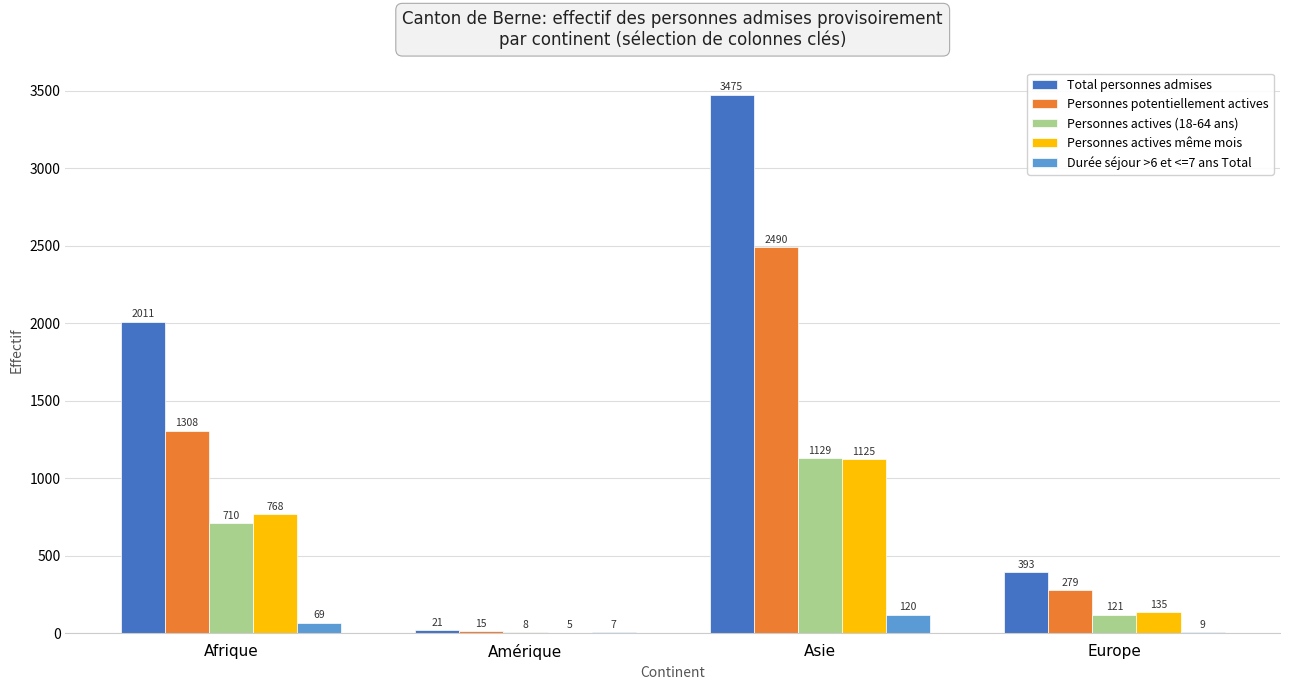

The value of Durée séjour >6 et <=7 ans Total at Amérique is 7. True or false?

True